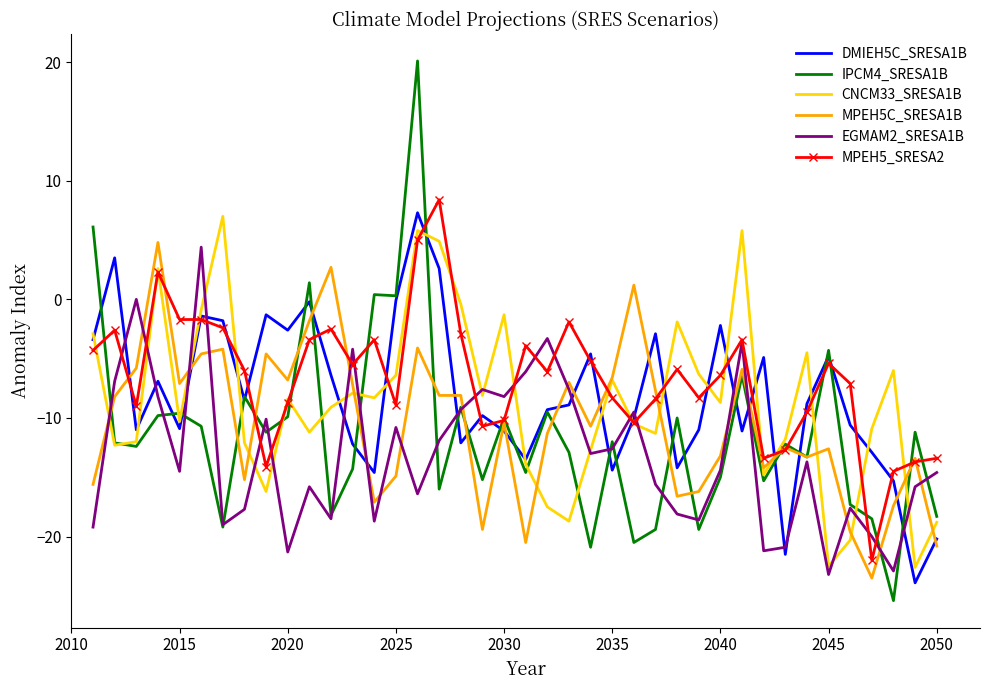

After their last crossing, which series has the higher values: DMIEH5C_SRESA1B or CNCM33_SRESA1B?

CNCM33_SRESA1B